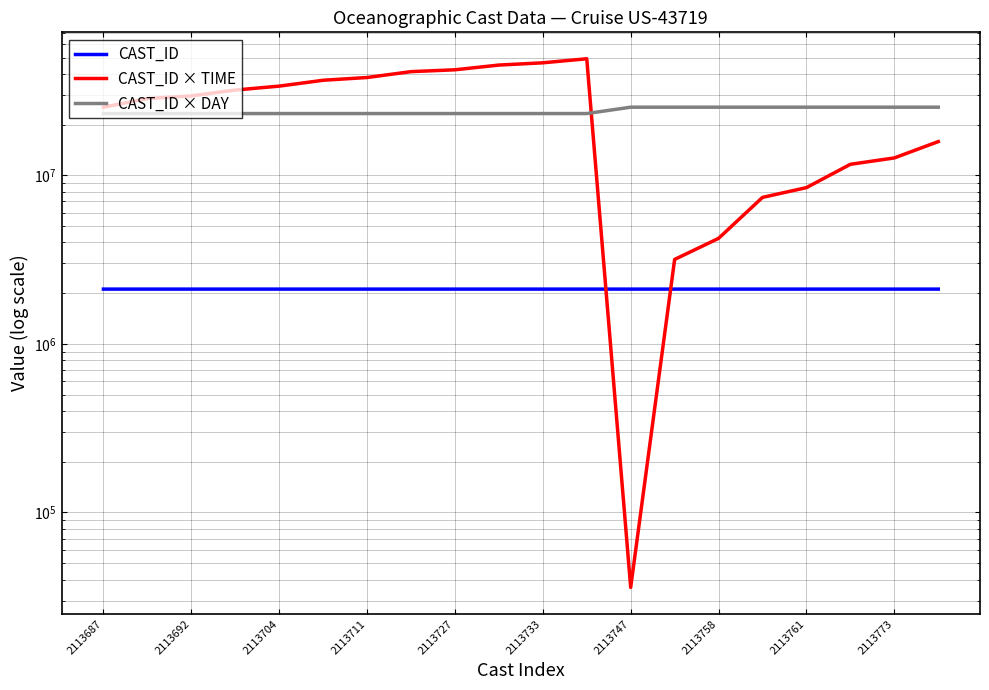

Rank the categories by CAST_ID × DAY value from lowest to highest.

2113687, 2113692, 2113704, 2113711, 2113727, 2113733, 2113747, 2113758, 2113761, 2113773, 10, 11, 12, 13, 14, 15, 16, 17, 18, 19